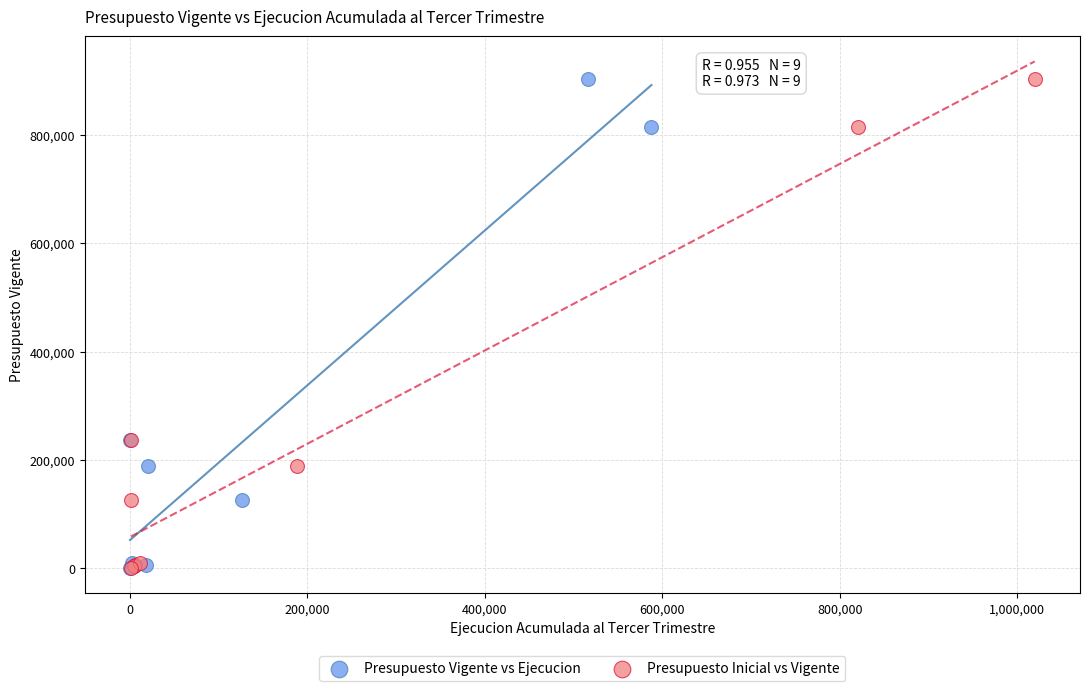

What are all the series names shown in the legend?

Presupuesto Vigente vs Ejecucion, Presupuesto Inicial vs Vigente